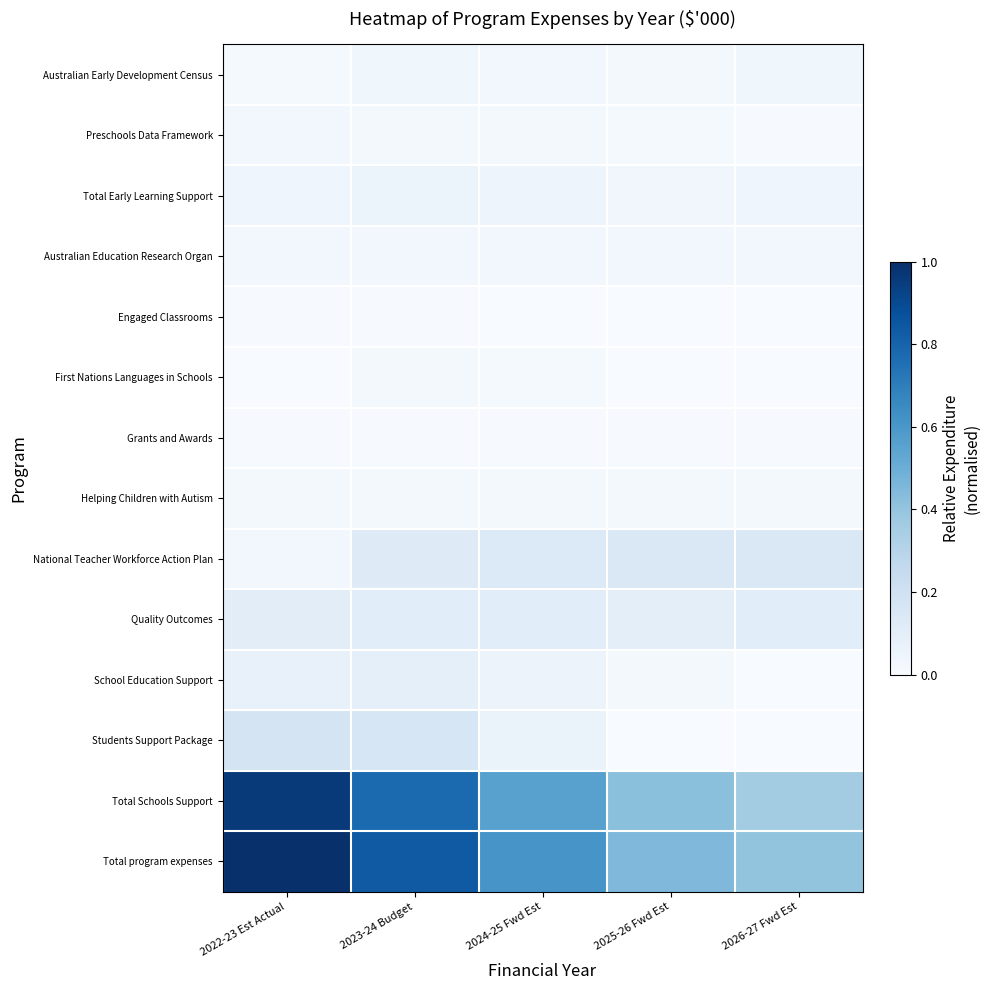

At which category is the sum across all series the highest?

2022-23 Est Actual